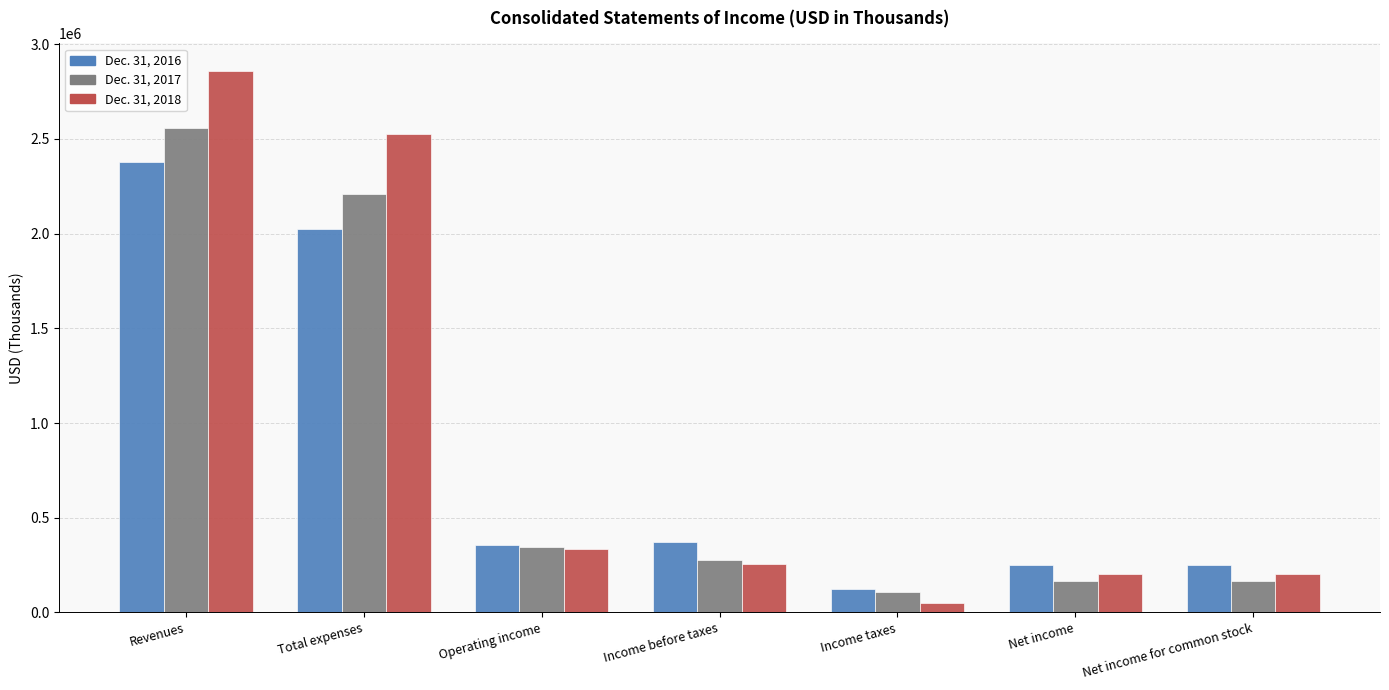

What are all the series names shown in the legend?

Dec. 31, 2016, Dec. 31, 2017, Dec. 31, 2018